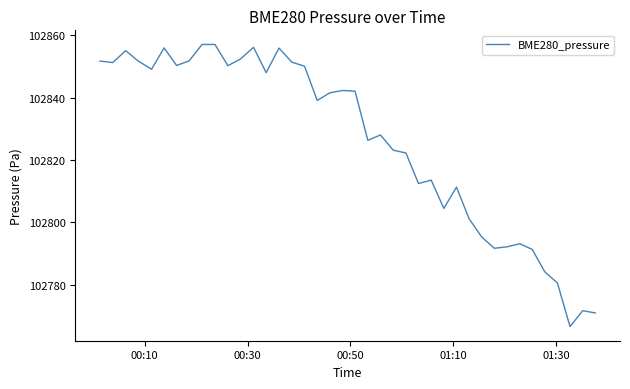

What is the difference between the maximum and minimum values?

90.5